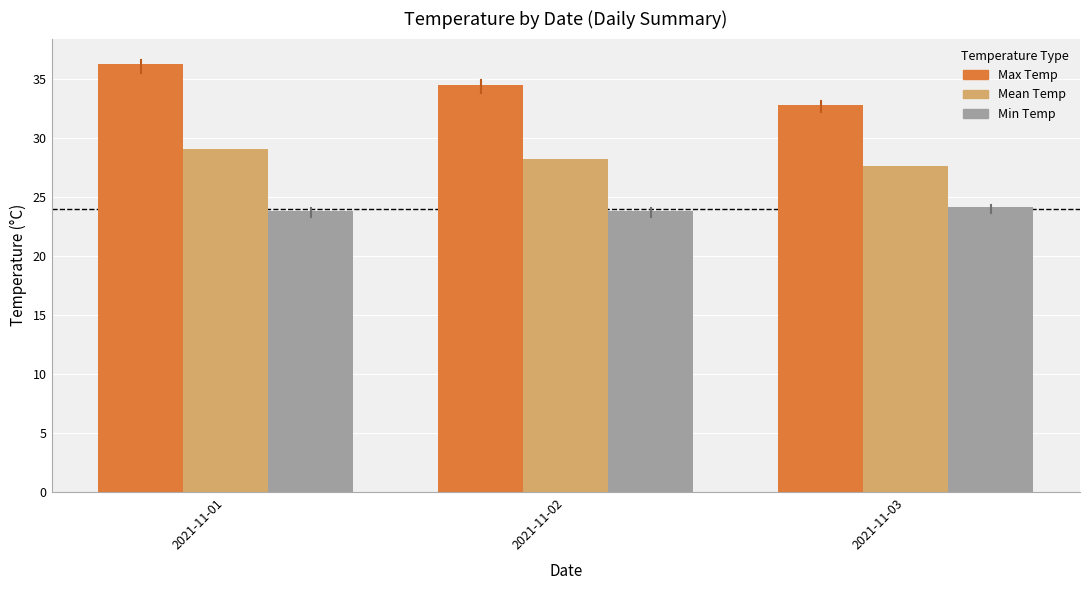

What are all the series names shown in the legend?

Max Temp, Mean Temp, Min Temp